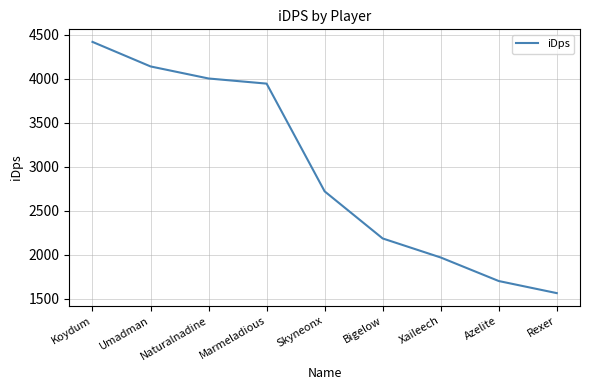

The chart shows a value of 2625.3 at Azelite. True or false?

False